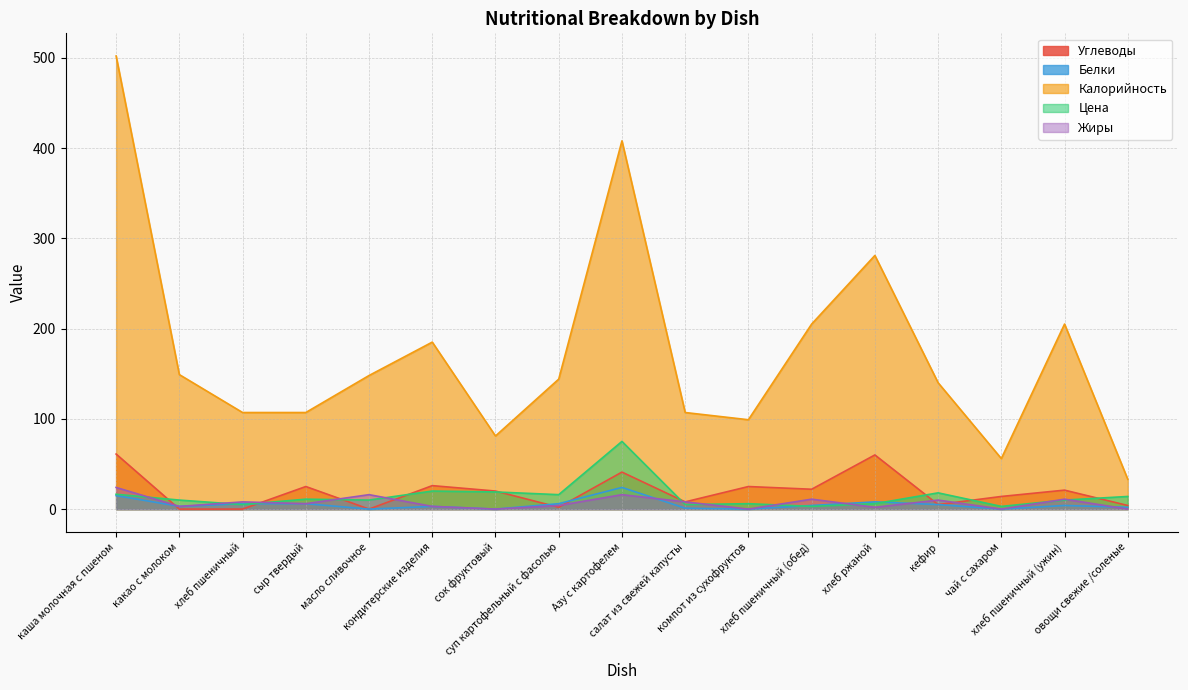

How many values in the Белки series exceed 4?

7